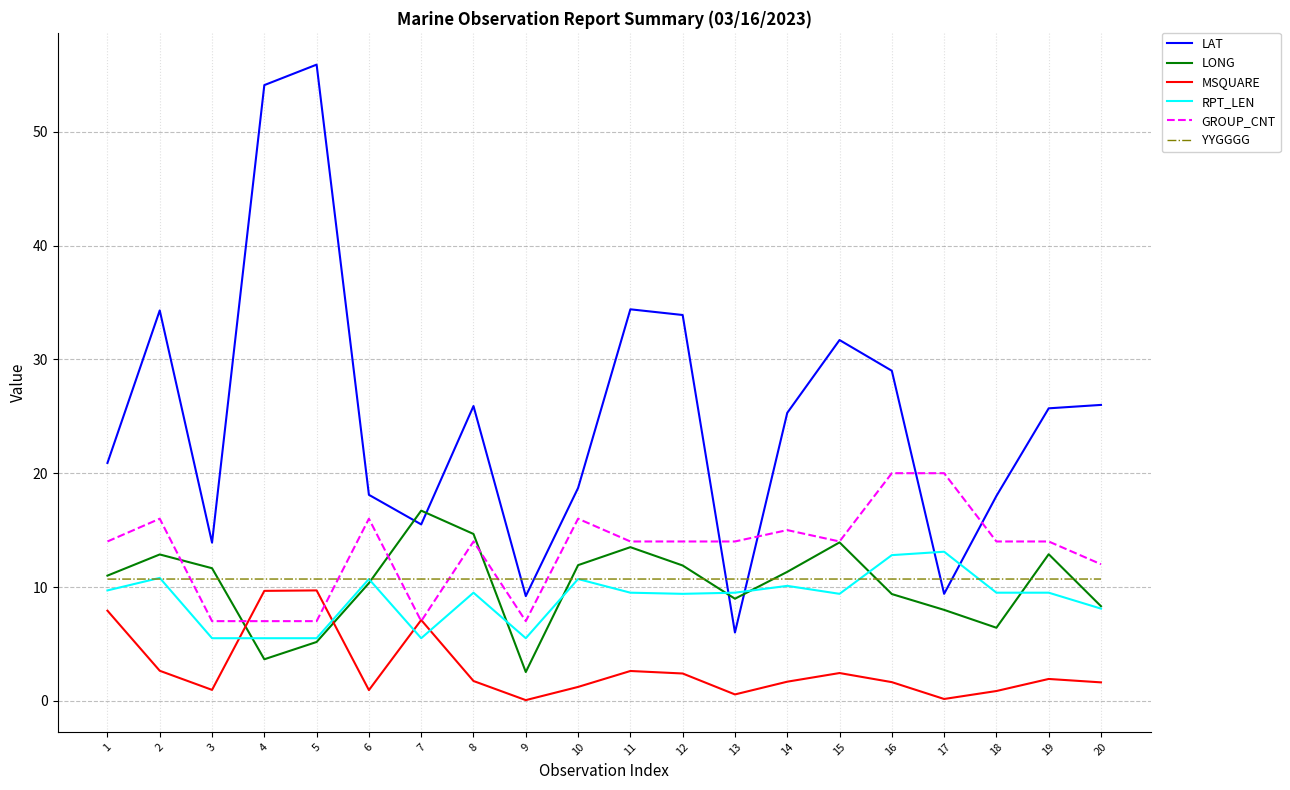

What is the difference between the maximum and minimum values in the RPT_LEN series?

7.6